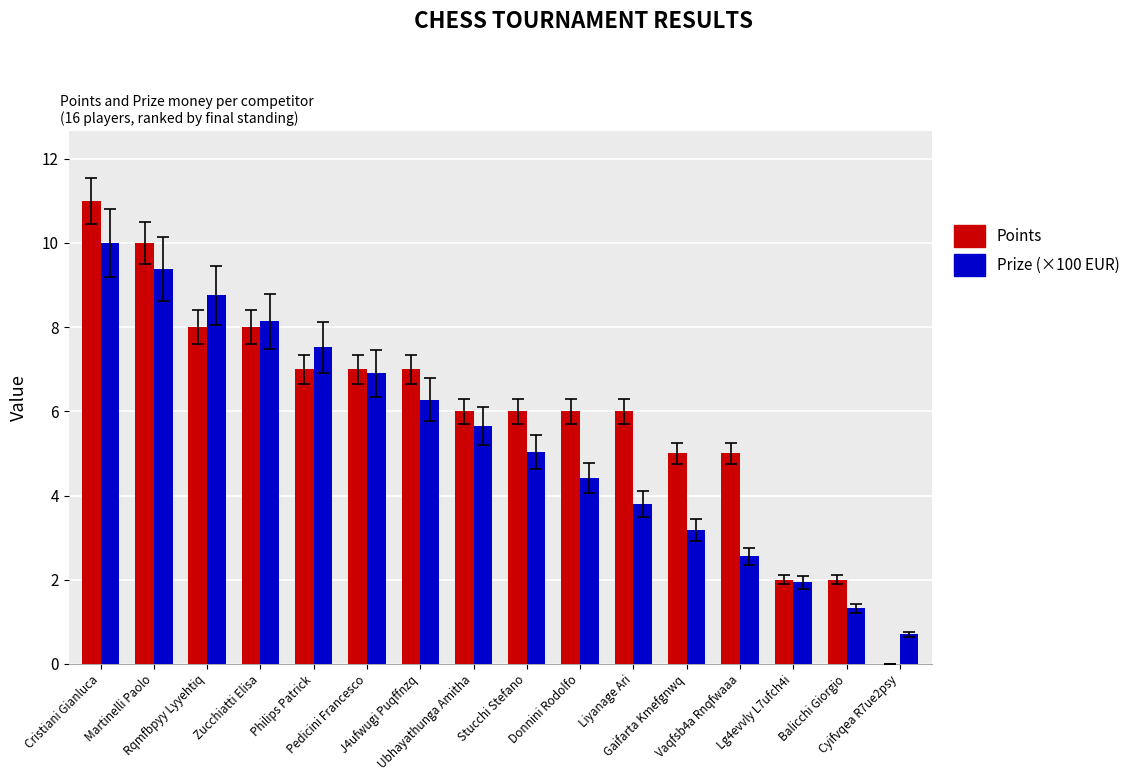

At which category is the sum across all series the highest?

Cristiani Gianluca